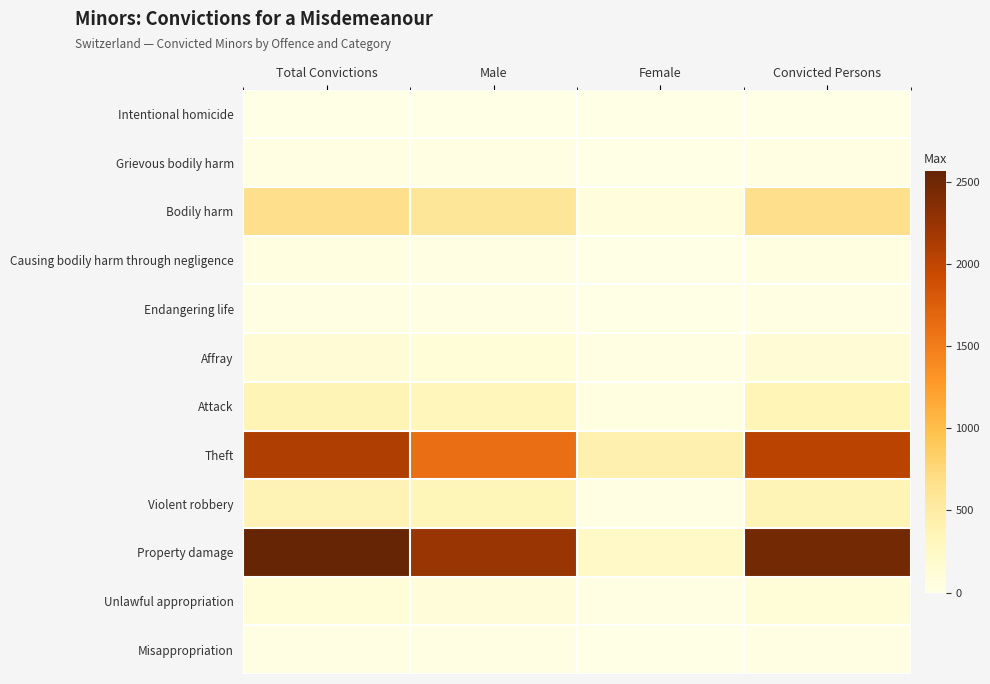

What is the maximum value shown in the chart?

2567